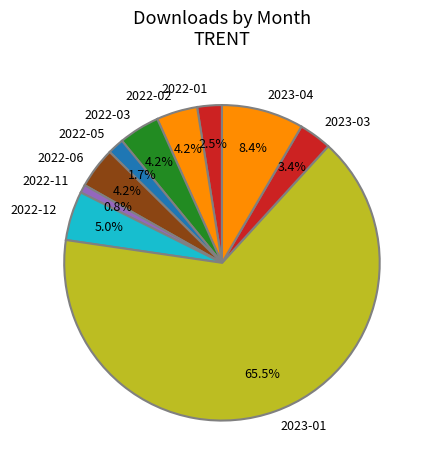

Count the number of slices in the pie.

10